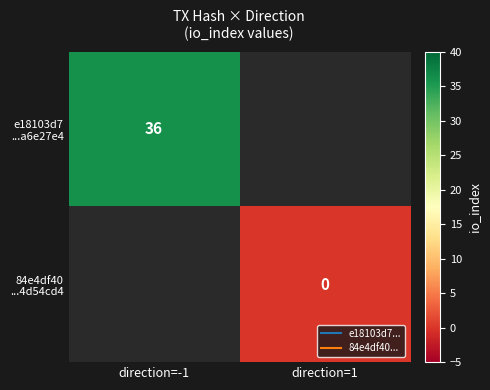

Count the number of categories in the chart.

2